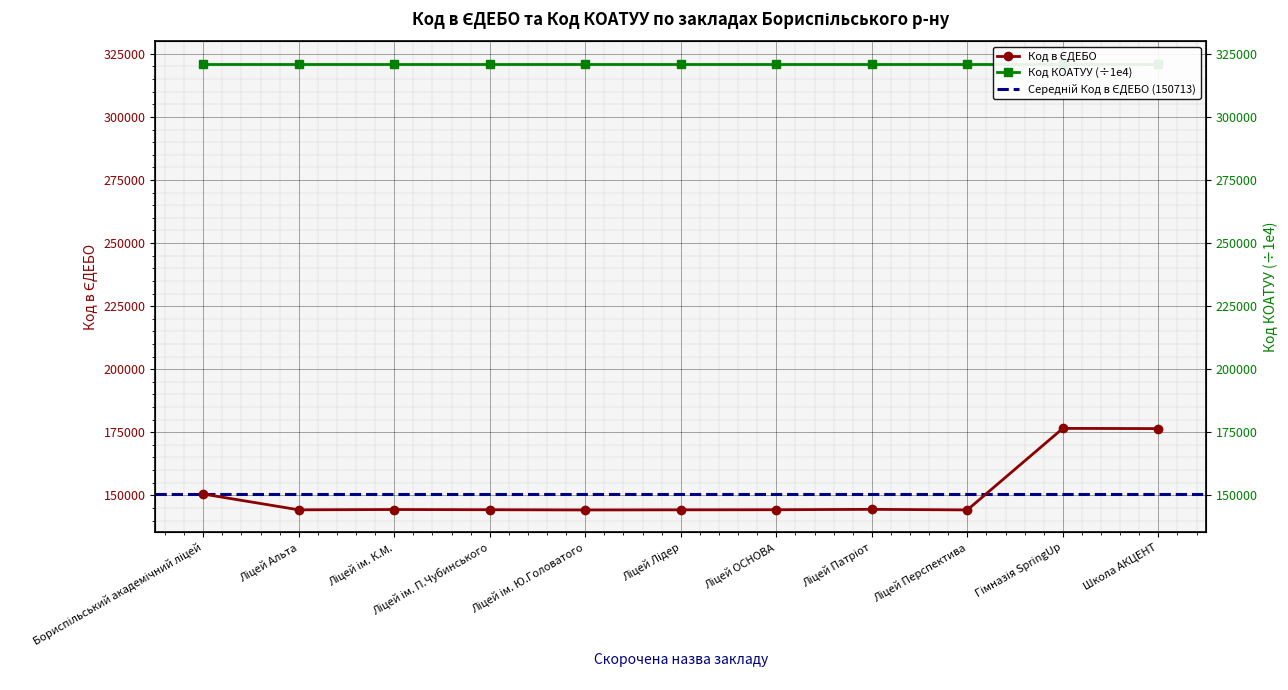

Rank the categories by value from highest to lowest.

Гімназія SpringUp, Школа АКЦЕНТ, Бориспільський академічний ліцей, Ліцей Патріот, Ліцей ім. К.М., Ліцей ім. П.Чубинського, Ліцей ОСНОВА, Ліцей Альта, Ліцей Лідер, Ліцей Перспектива, Ліцей ім. Ю.Головатого